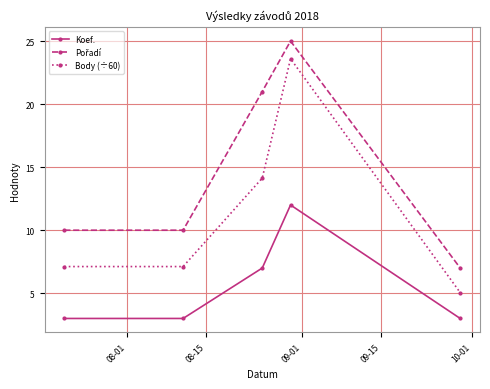

How many lines are shown in the chart?

3